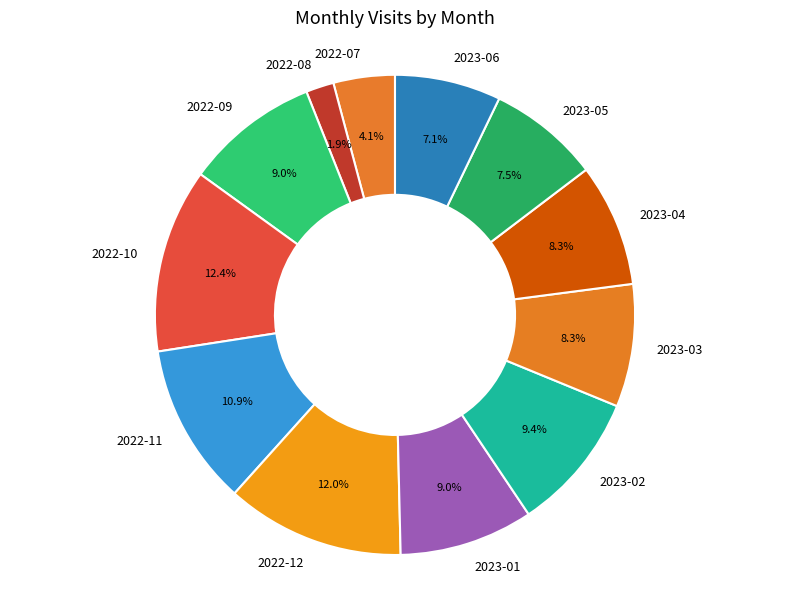

True or false: 2023-04 accounts for 22% of the total.

False